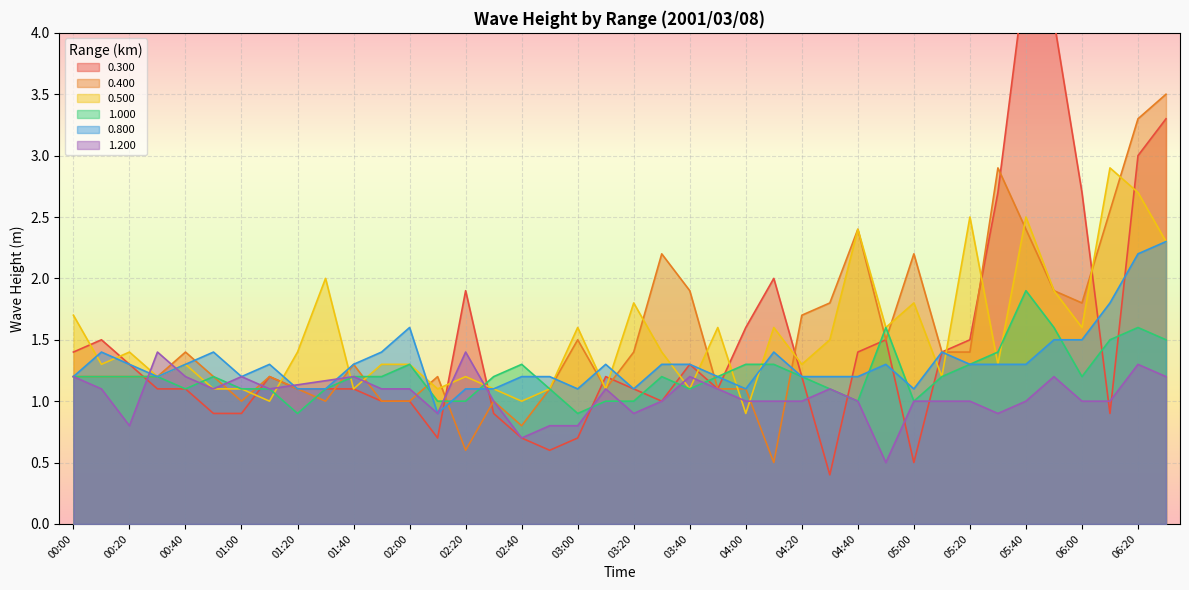

Which category has the highest value across all series?

05:40